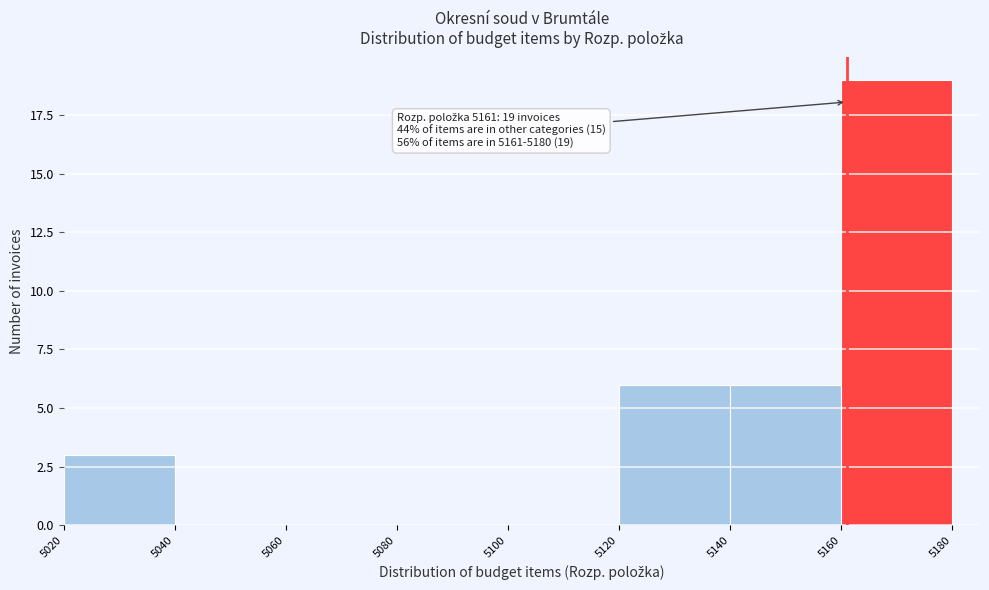

Which range on the x-axis has the tallest bar?

5160 to 5180